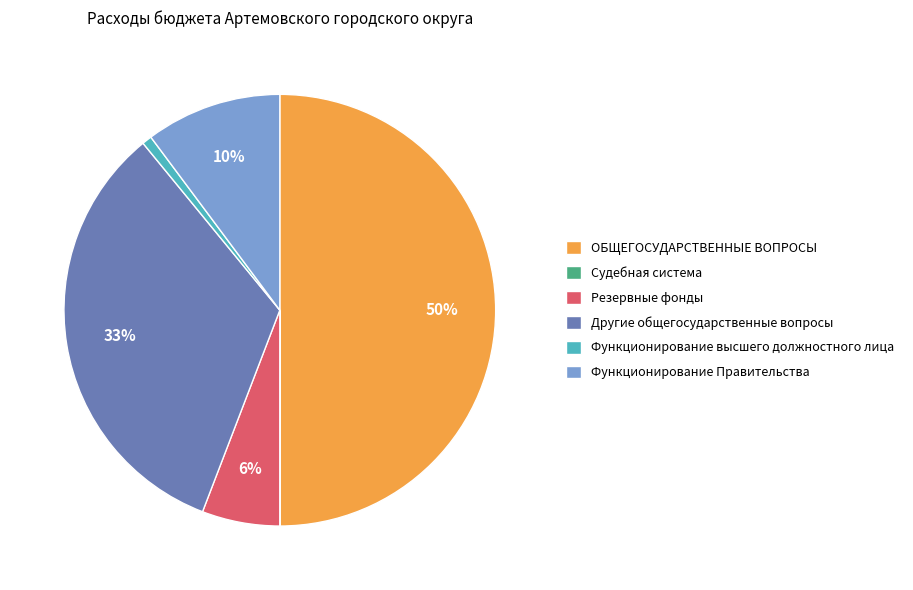

Combined, do Функционирование Правительства and Резервные фонды account for over 50%?

No